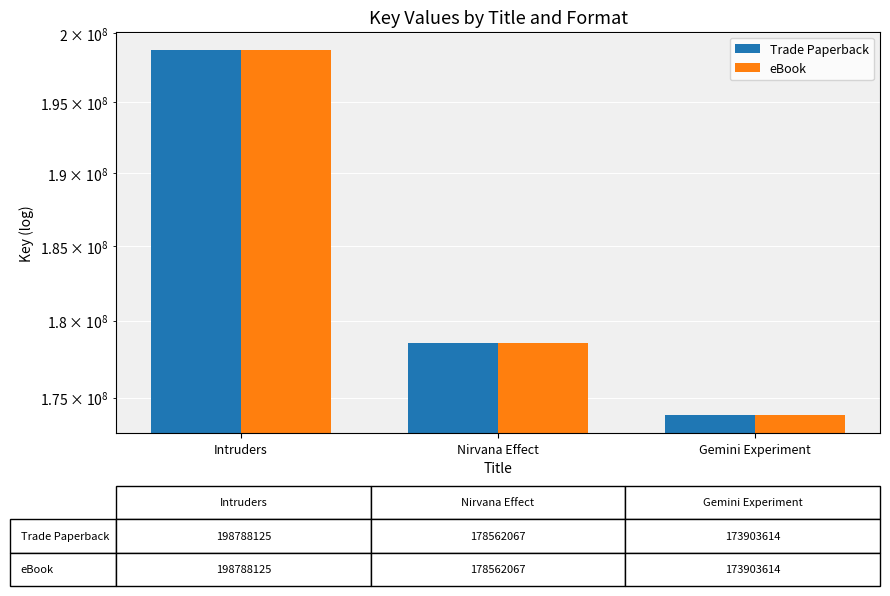

What is the label of the 1st bar from the right?

Gemini Experiment